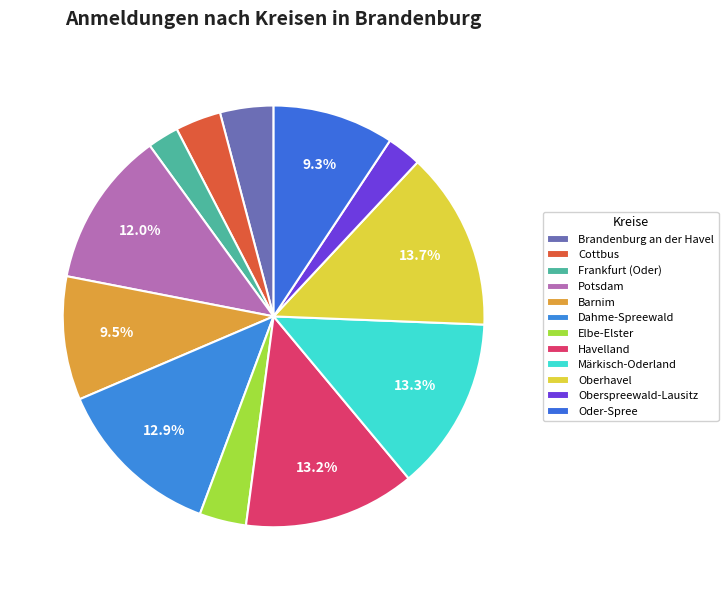

To the nearest percent, what is the difference between the largest and smallest slice percentages?

11%